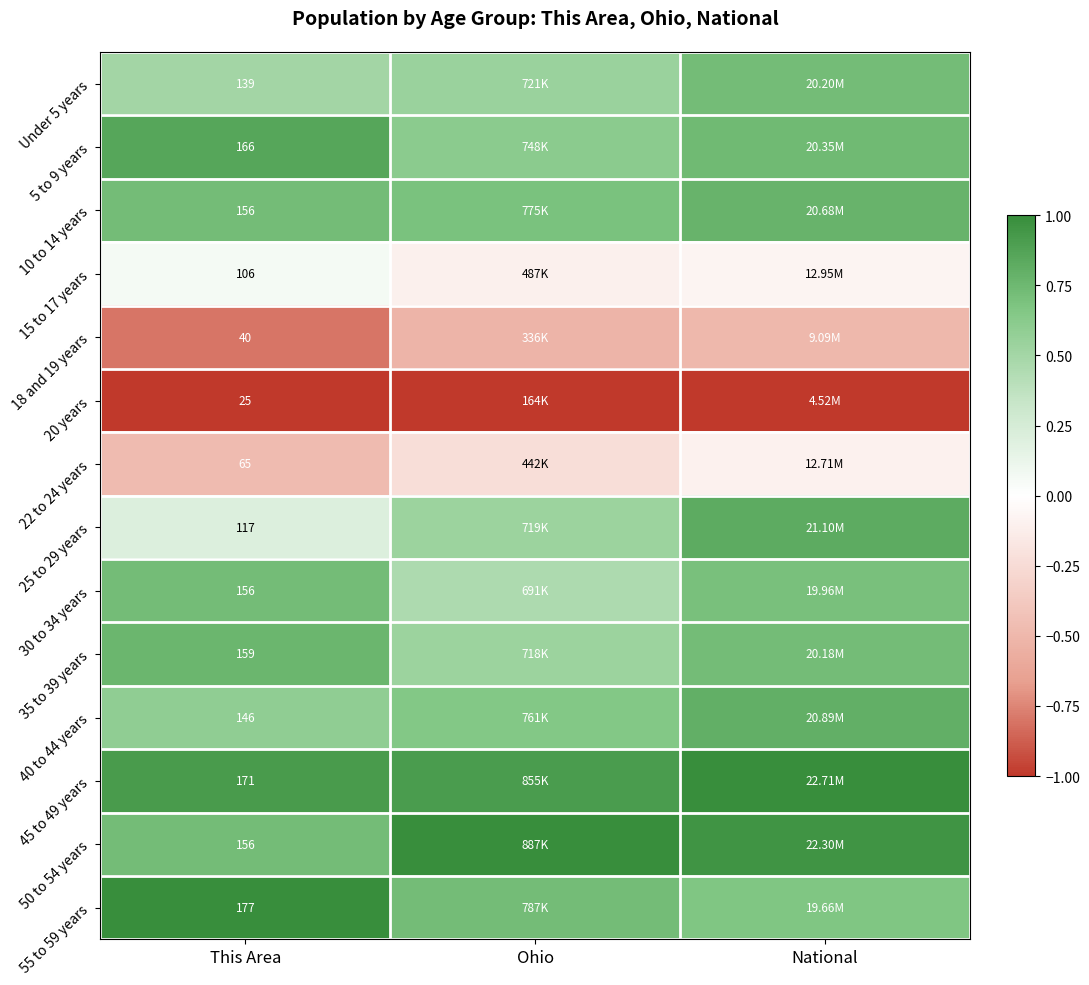

Is the value of 40 to 44 years at Ohio greater than the value of 22 to 24 years at This Area?

Yes